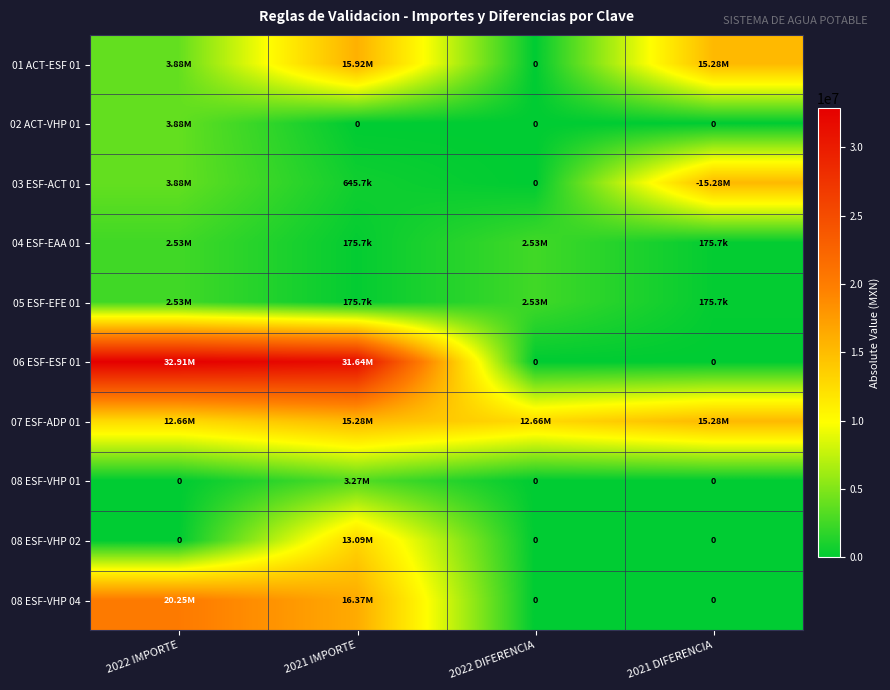

Between 2022 DIFERENCIA and 2022 IMPORTE, which is larger?

2022 IMPORTE